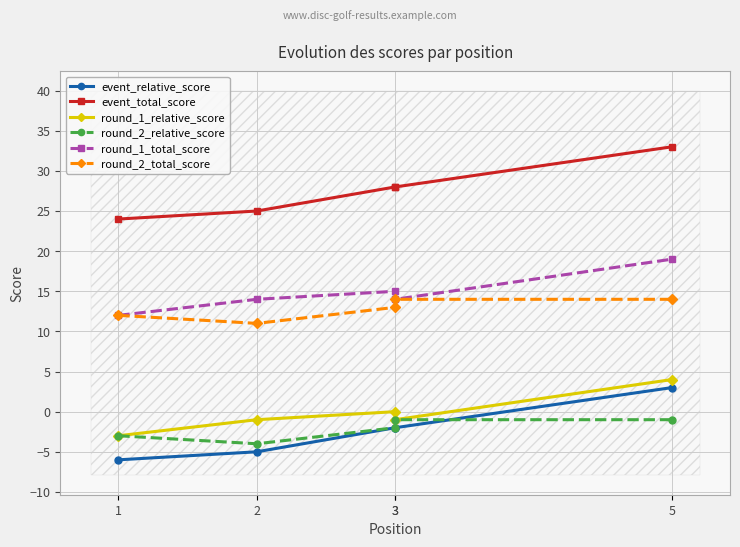

At which category is the sum across all series the highest?

5